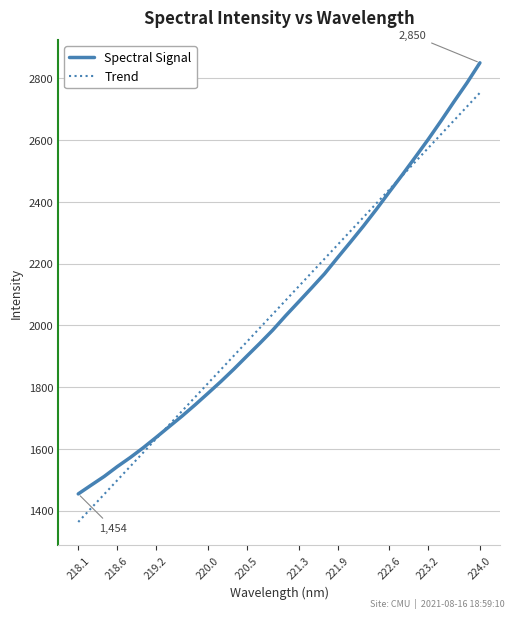

How many values exceed 2031?

16